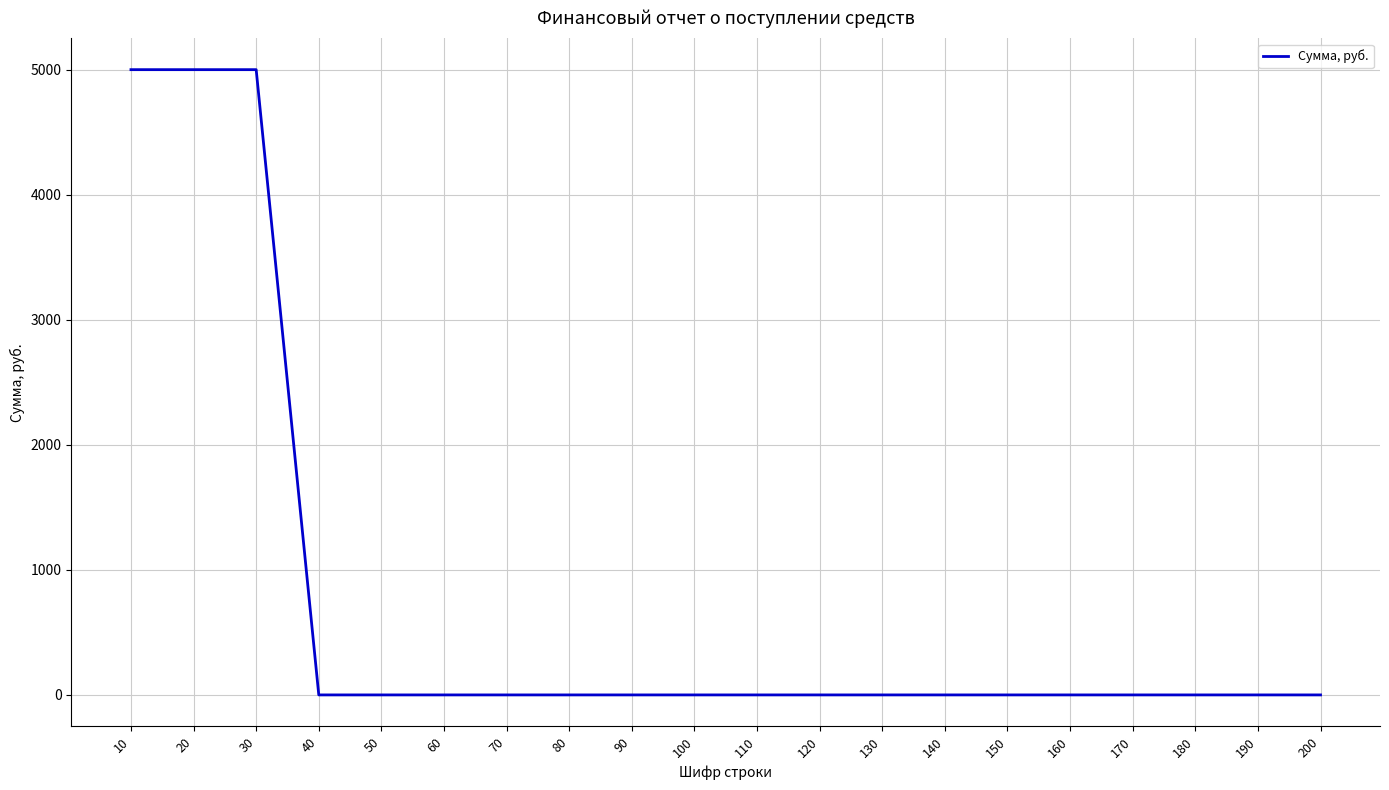

True or false: the data shows -2840 at 150.

False